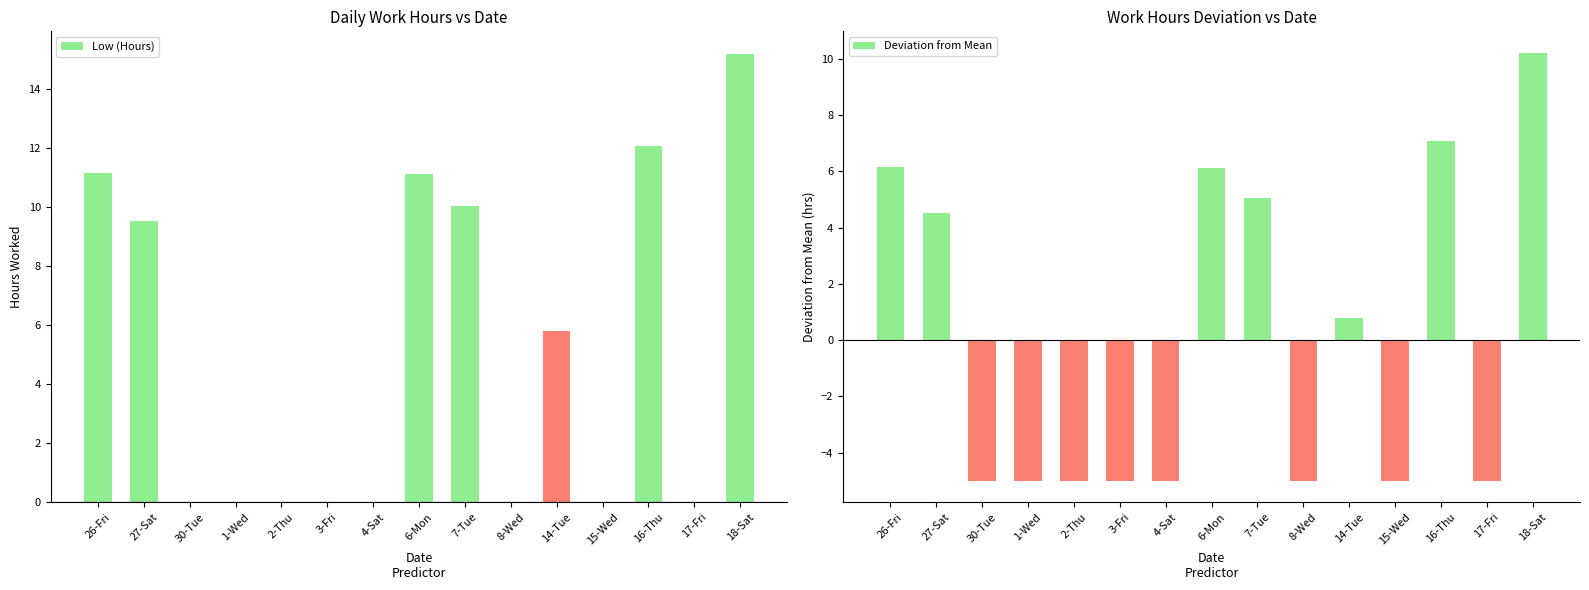

Is it true that Low (Hours) equals 12.7 at 27-Sat?

False